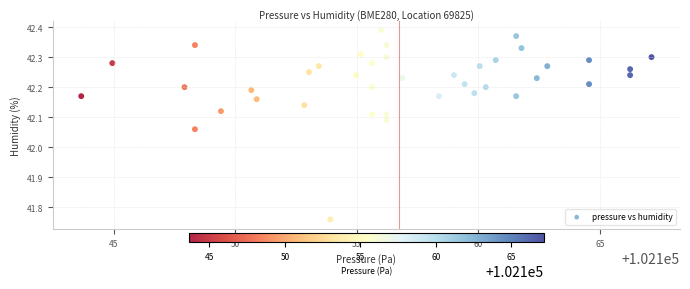

What is the range of X values (max minus min)?

23.5